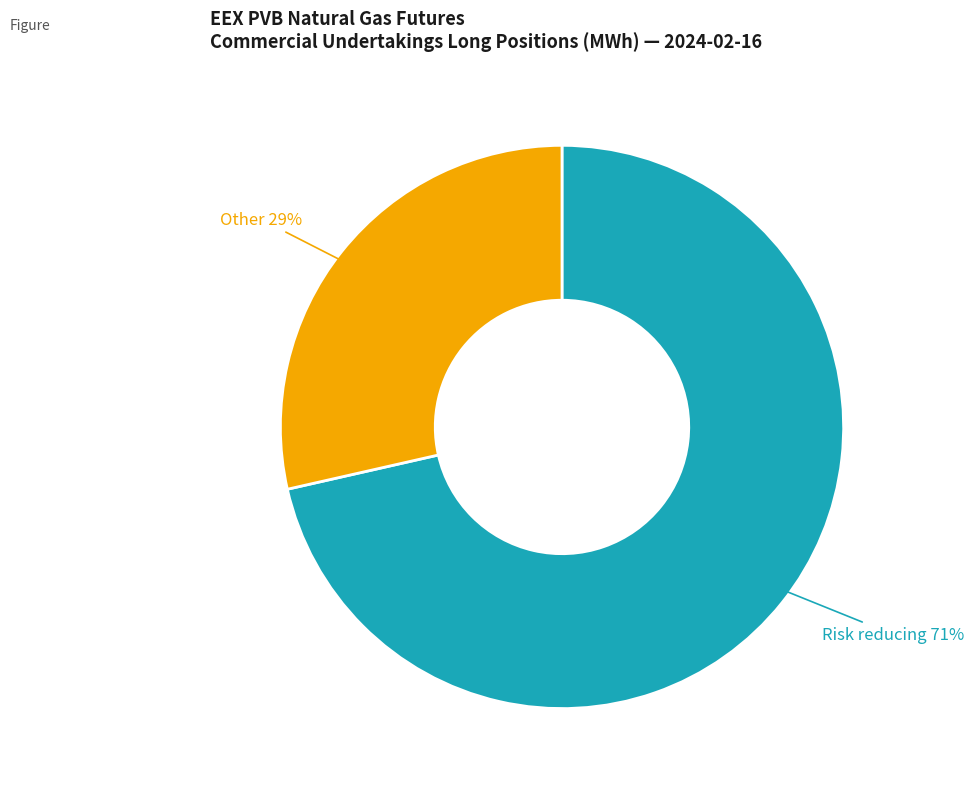

To the nearest percent, what is the average slice percentage?

50%